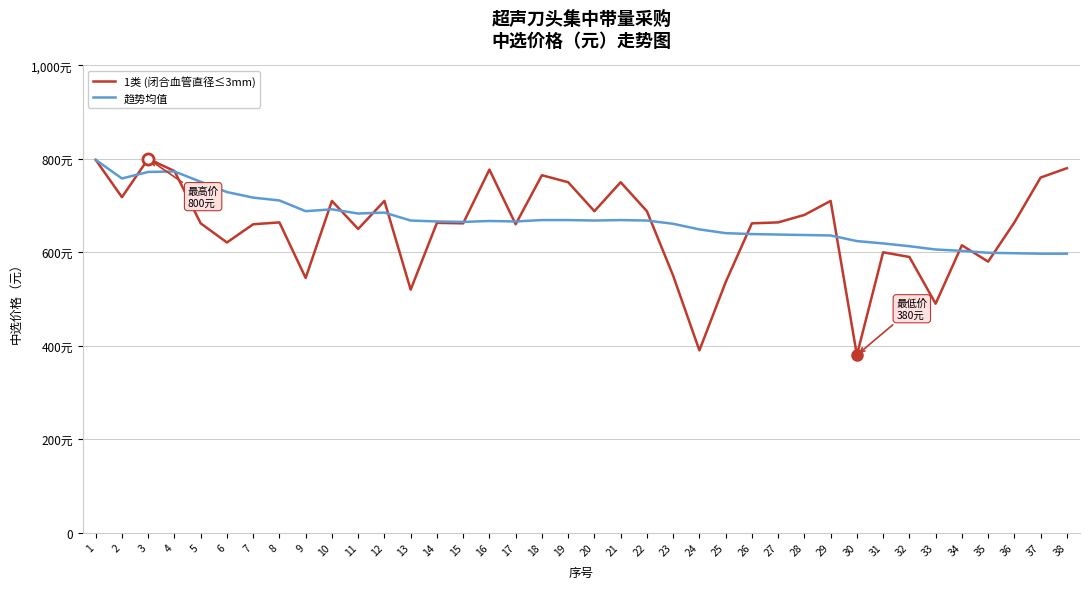

List the series in order of their overall mean, highest first.

趋势均值, 1类 (闭合血管直径≤3mm)